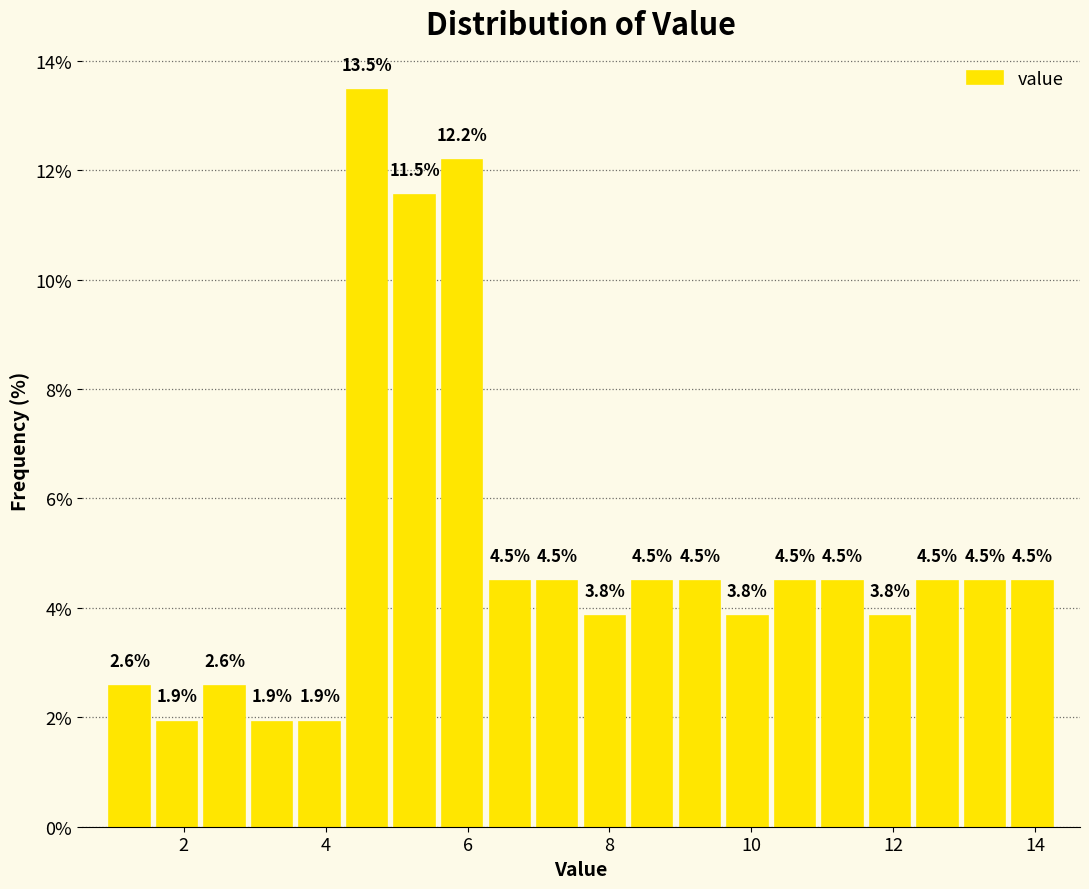

Read against the x-axis, roughly where is the centre of the tallest bar?

4.6